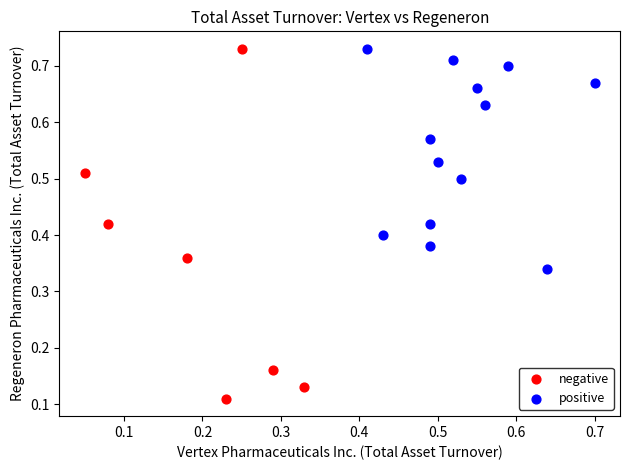

Which series has the largest Y range (max minus min)?

negative